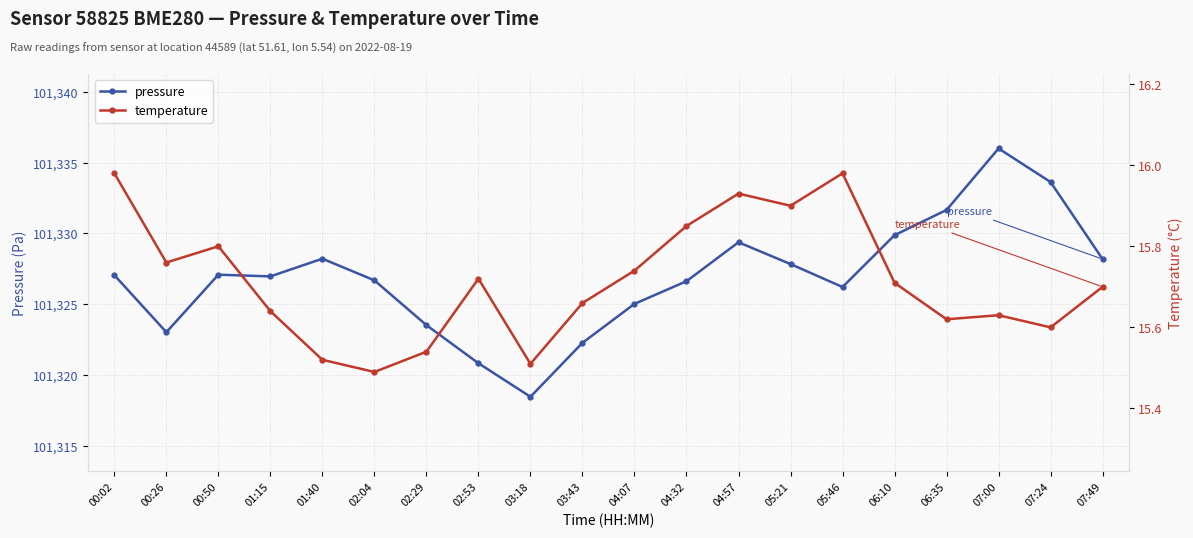

True or false: temperature and pressure cross at least once.

False